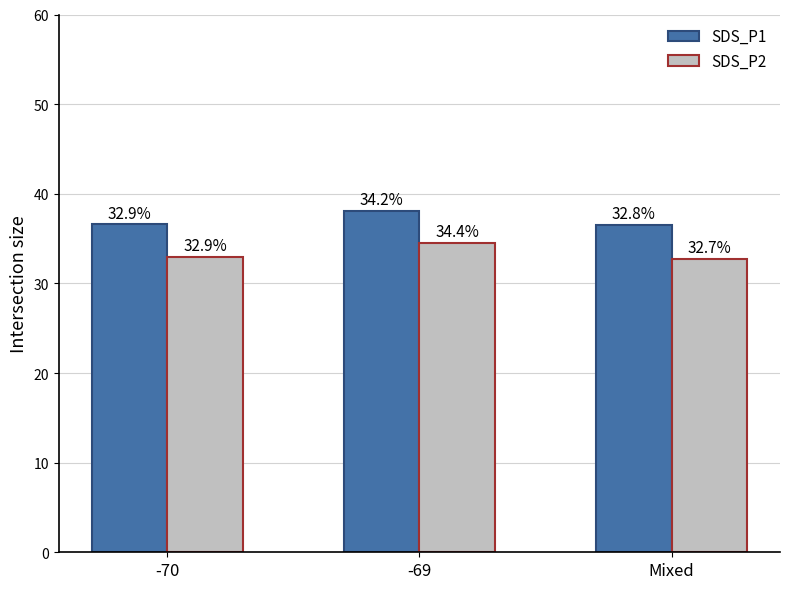

Between -69 and Mixed, which series saw the biggest shift?

SDS_P2